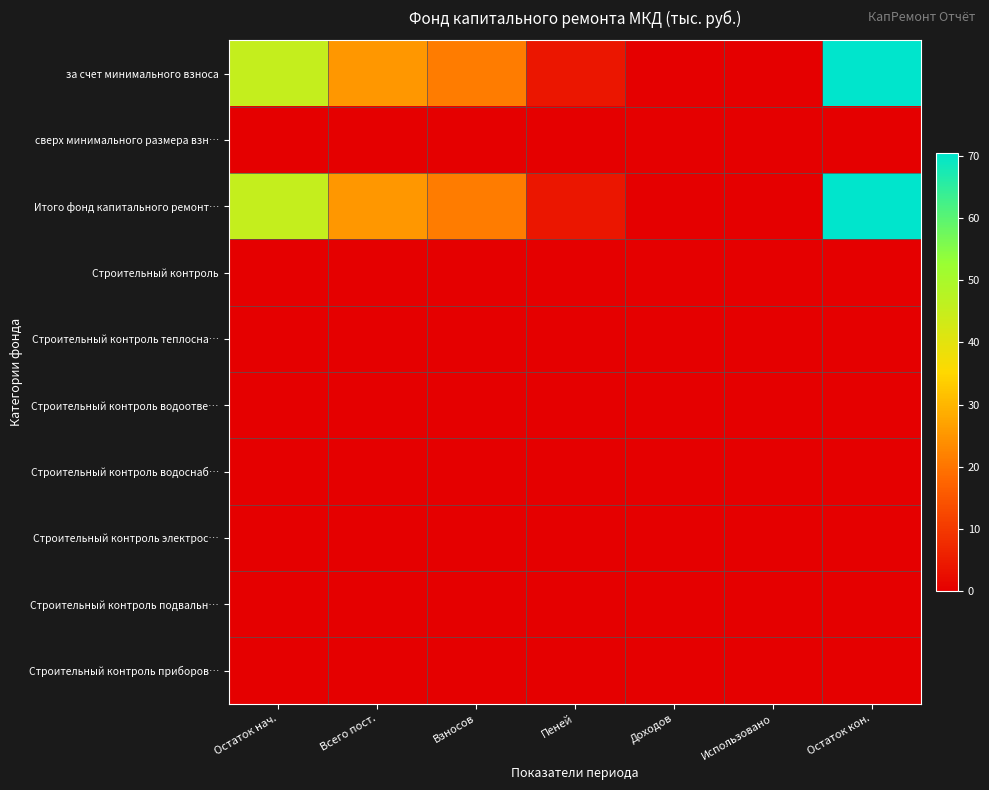

At which category is the sum across all series the highest?

Остаток кон.